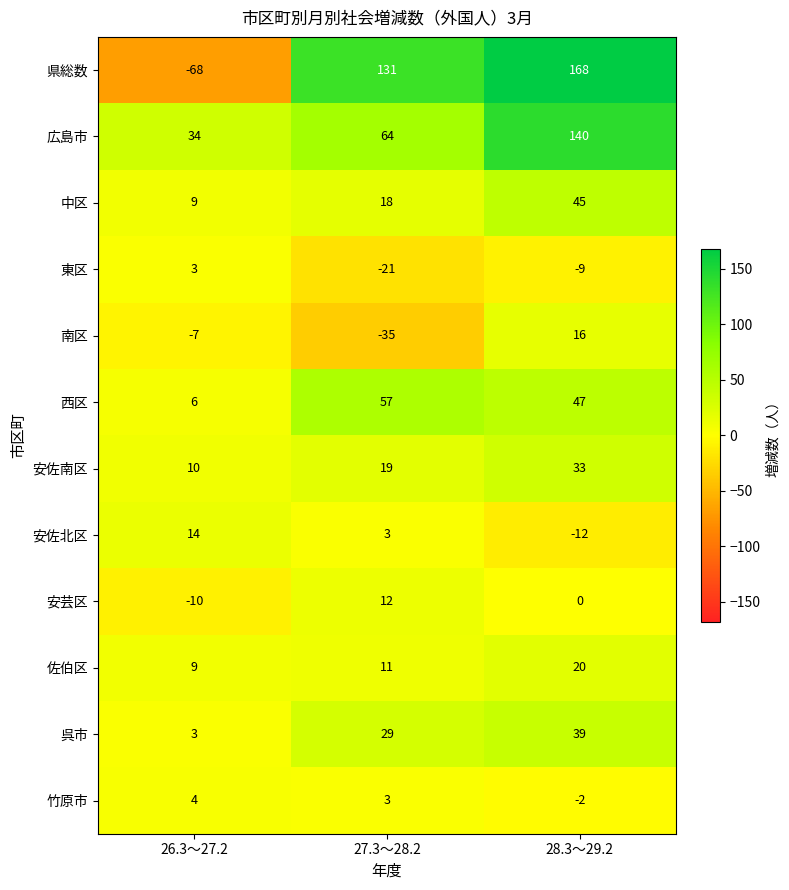

What is the maximum value shown in the chart?

168